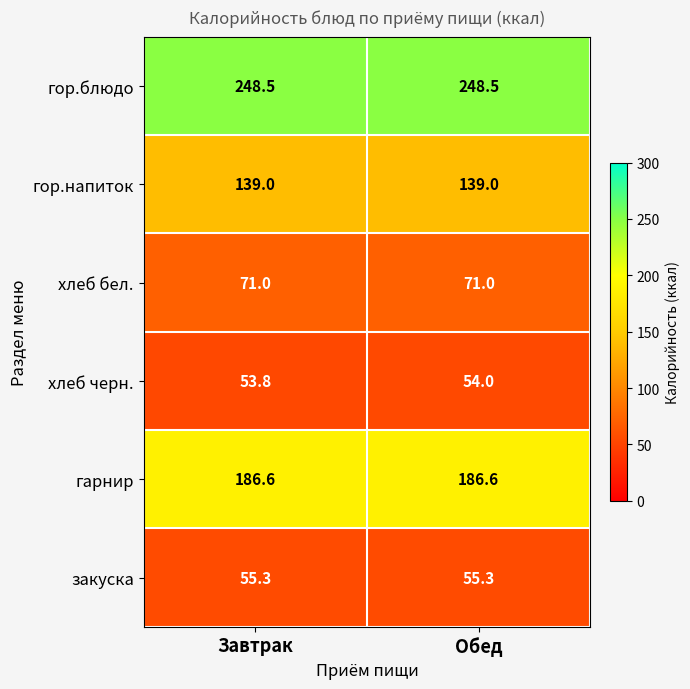

Which series has the largest total across all categories?

гор.блюдо